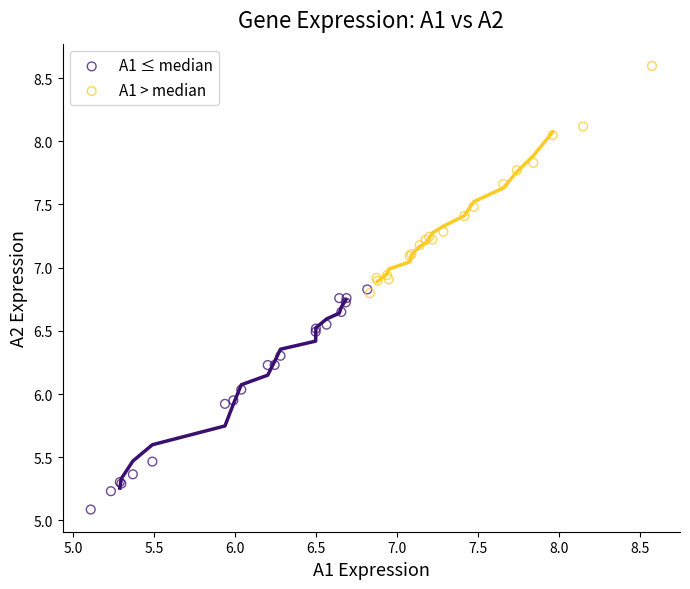

Which series contains the lowest Y value?

A1 ≤ median